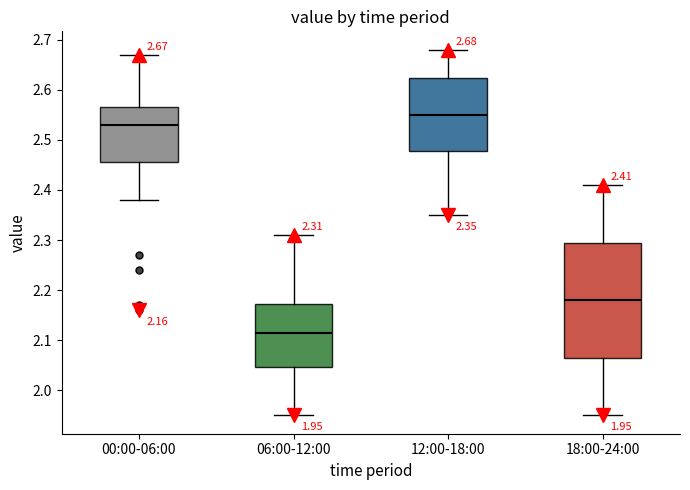

Which box has the lowest median line?

06:00-12:00